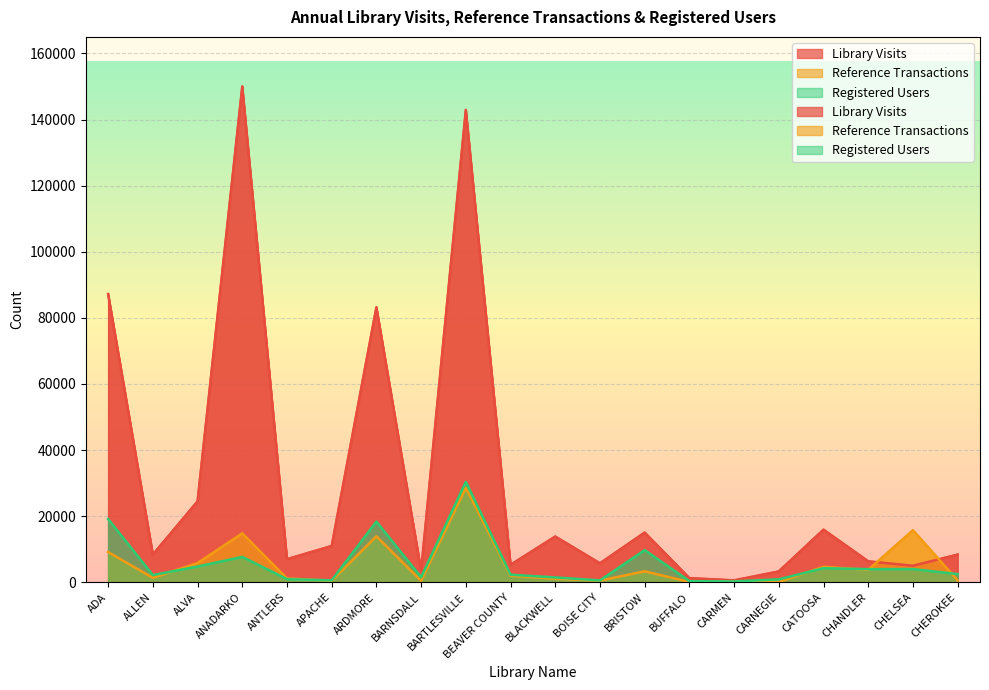

Where do Reference Transactions and Registered Users first cross each other?

ALLEN and ALVA